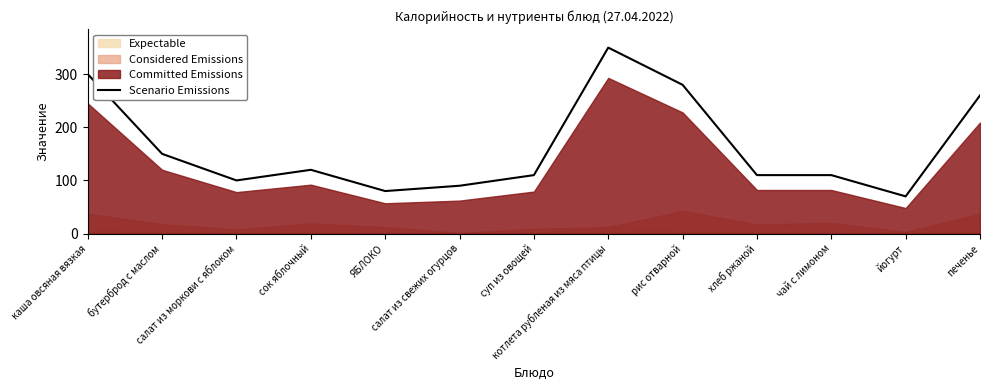

What is the change in value from сок яблочный to рис отварной?

+160